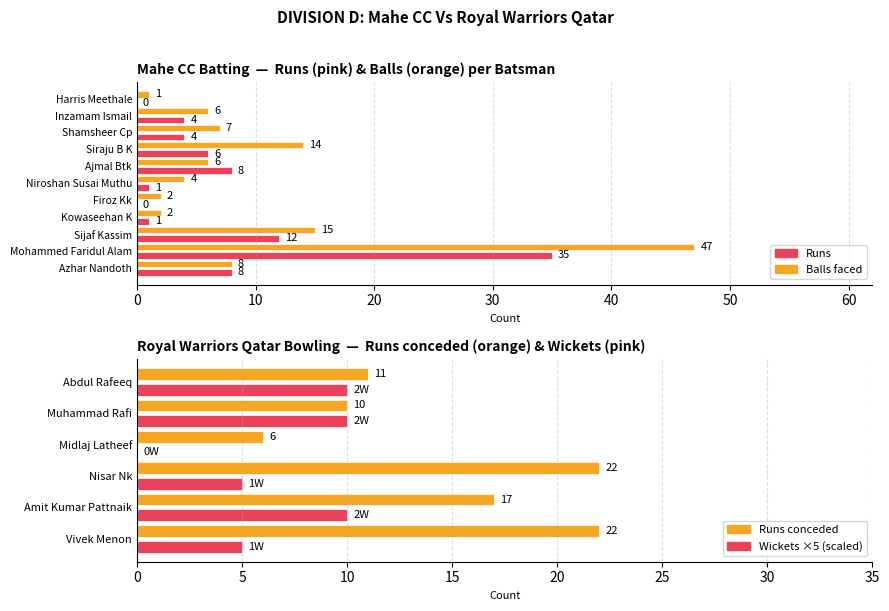

Does the chart contain stacked bars?

No